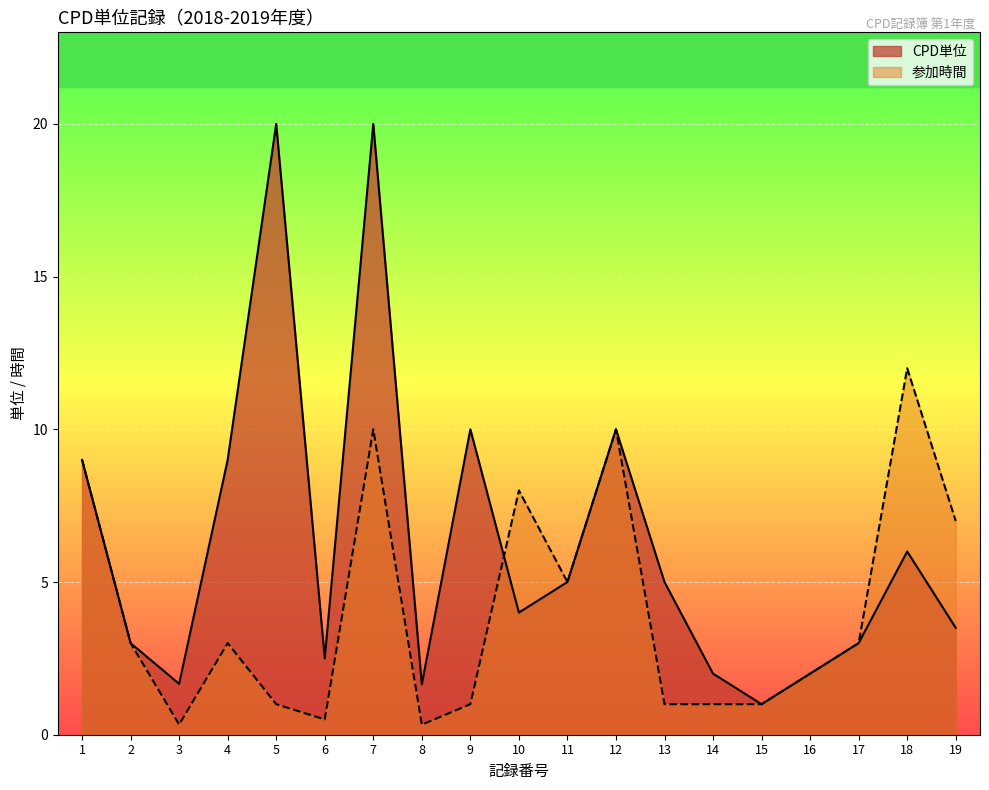

Rank the categories by CPD単位 value from lowest to highest.

15, 8, 3, 14, 16, 6, 2, 17, 19, 10, 11, 13, 18, 1, 4, 9, 12, 5, 7